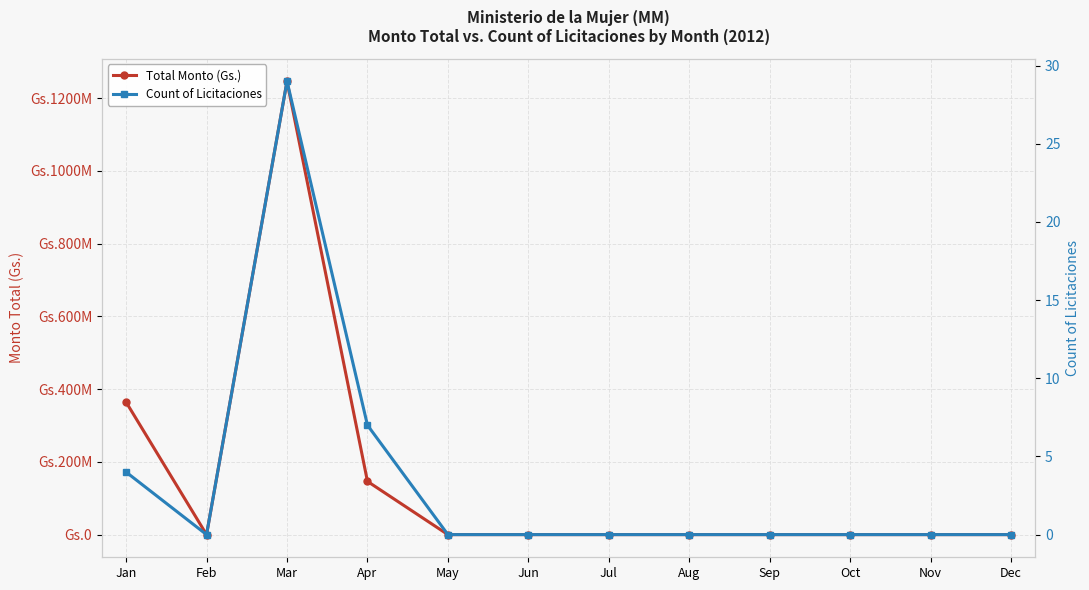

The value of Count of Licitaciones at Aug is -17. True or false?

False